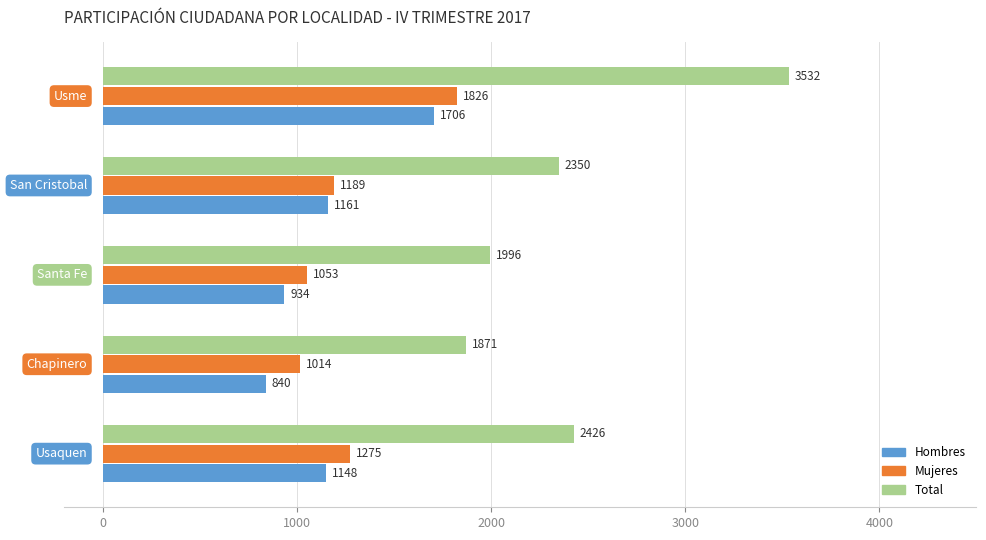

Which series has the largest total across all categories?

Total